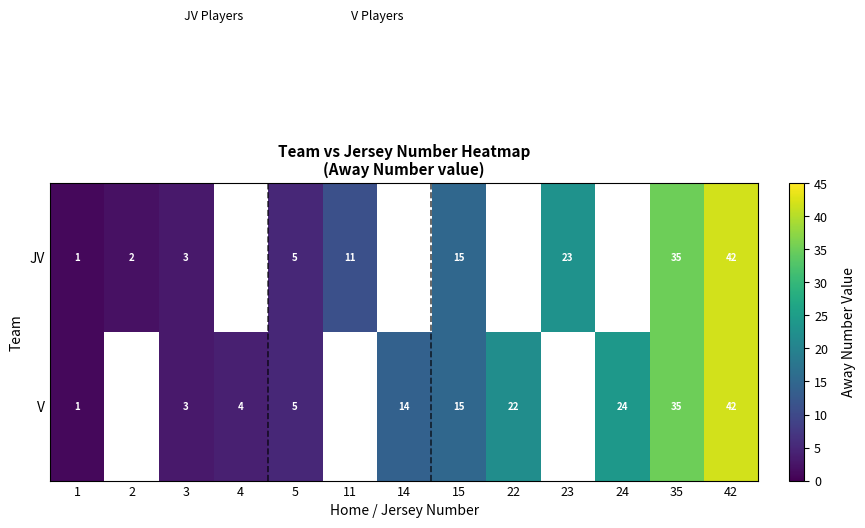

What is the greatest value displayed?

42.0